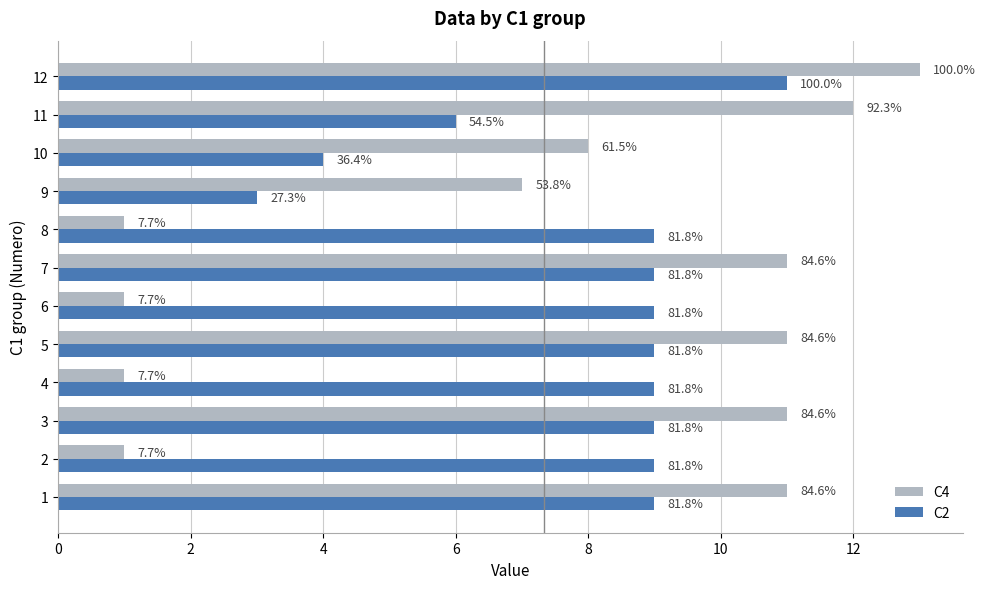

What is the label of the 4th bar from the right?

8